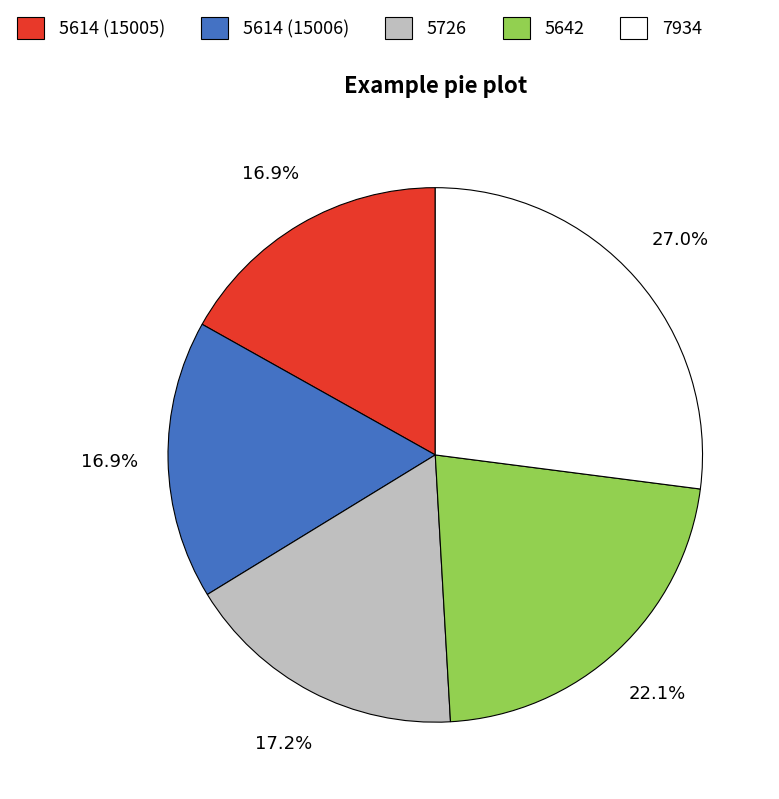

Between 7934 and 5614 (15006), which is larger?

7934